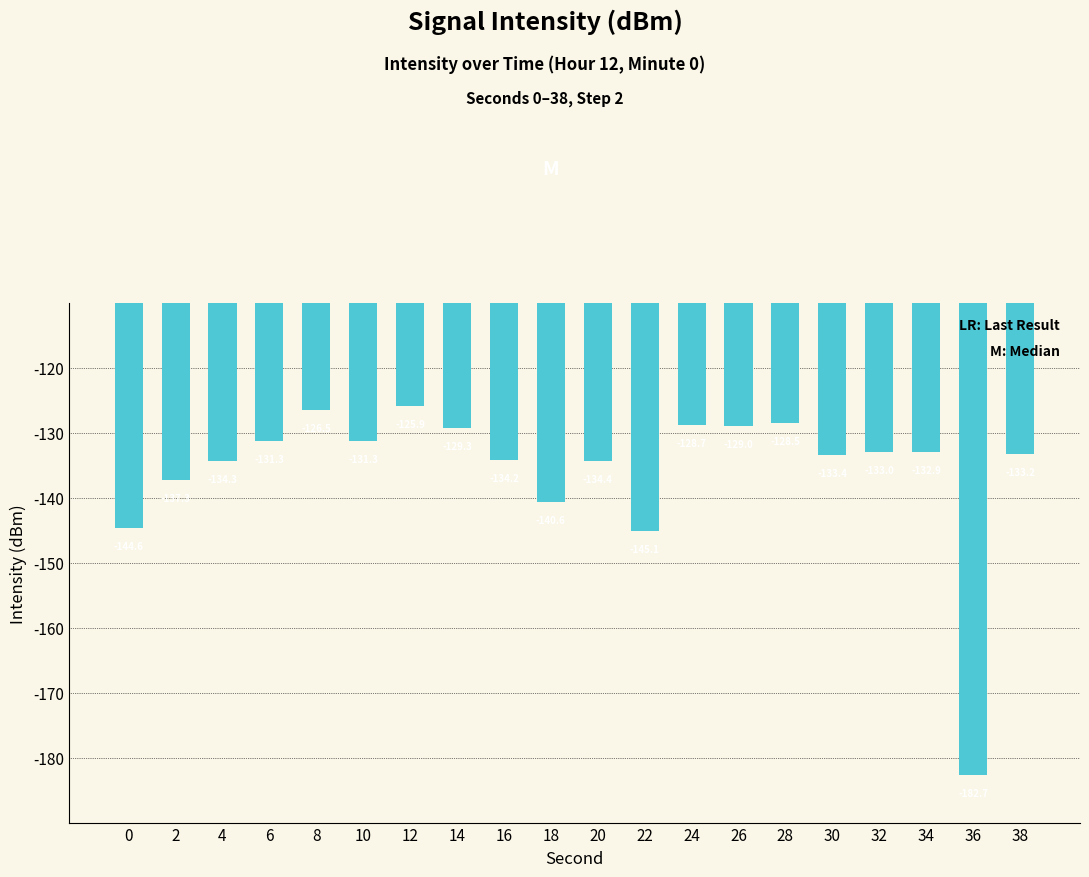

Is it true that the value at 30 is -90.6?

False